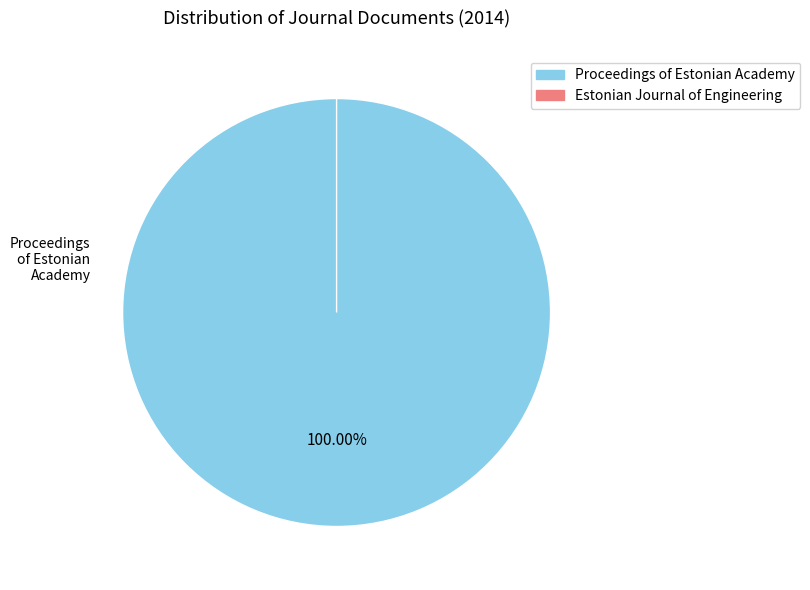

To the nearest percent, what percentage of the pie is Proceedings of the Estonian Academy?

100%